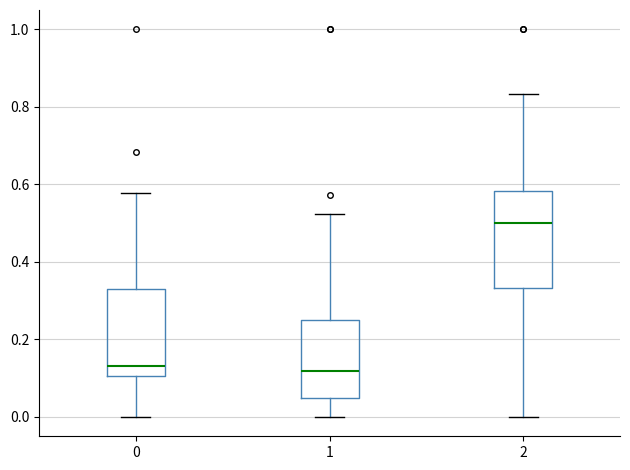

Comparing the boxes themselves (not the whiskers), which one is the tallest?

2